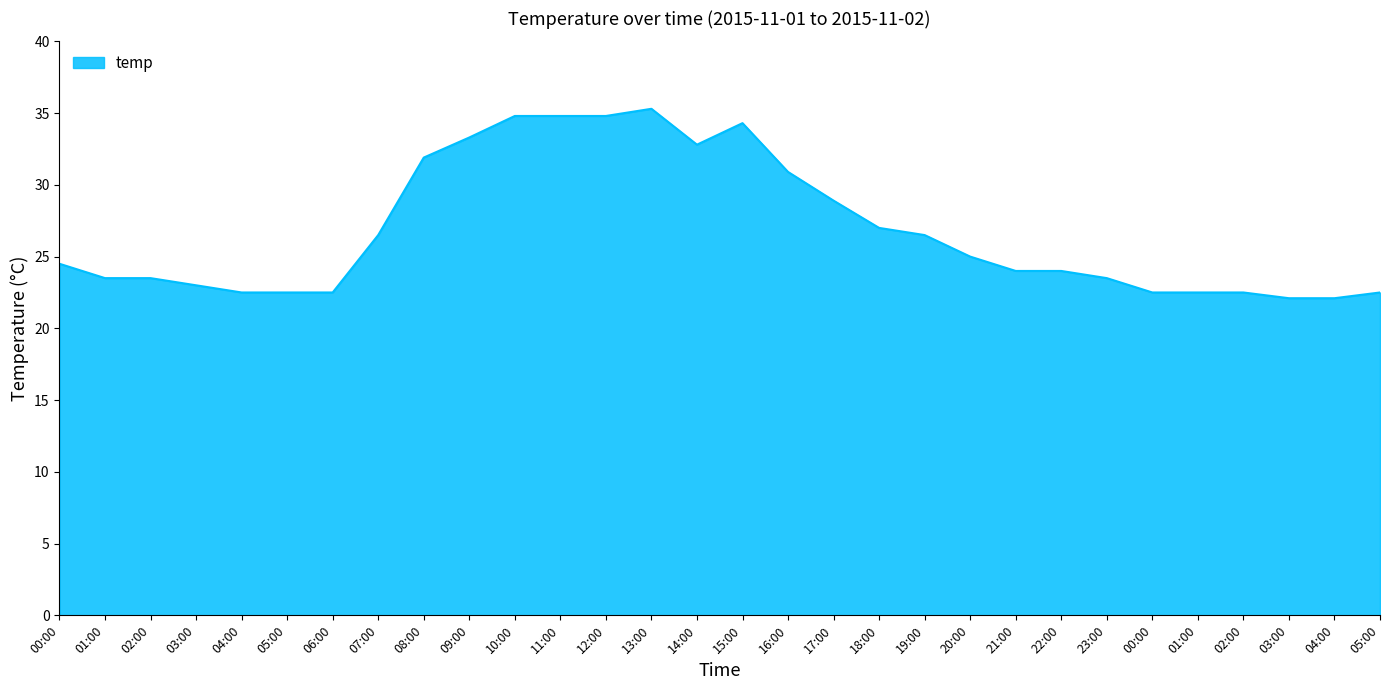

List the labels in order of value, largest first.

13:00, 10:00, 11:00, 12:00, 15:00, 09:00, 14:00, 08:00, 16:00, 17:00, 18:00, 07:00, 19:00, 20:00, 00:00, 21:00, 22:00, 01:00, 02:00, 23:00, 03:00, 04:00, 05:00, 06:00, 00:00, 01:00, 02:00, 05:00, 03:00, 04:00